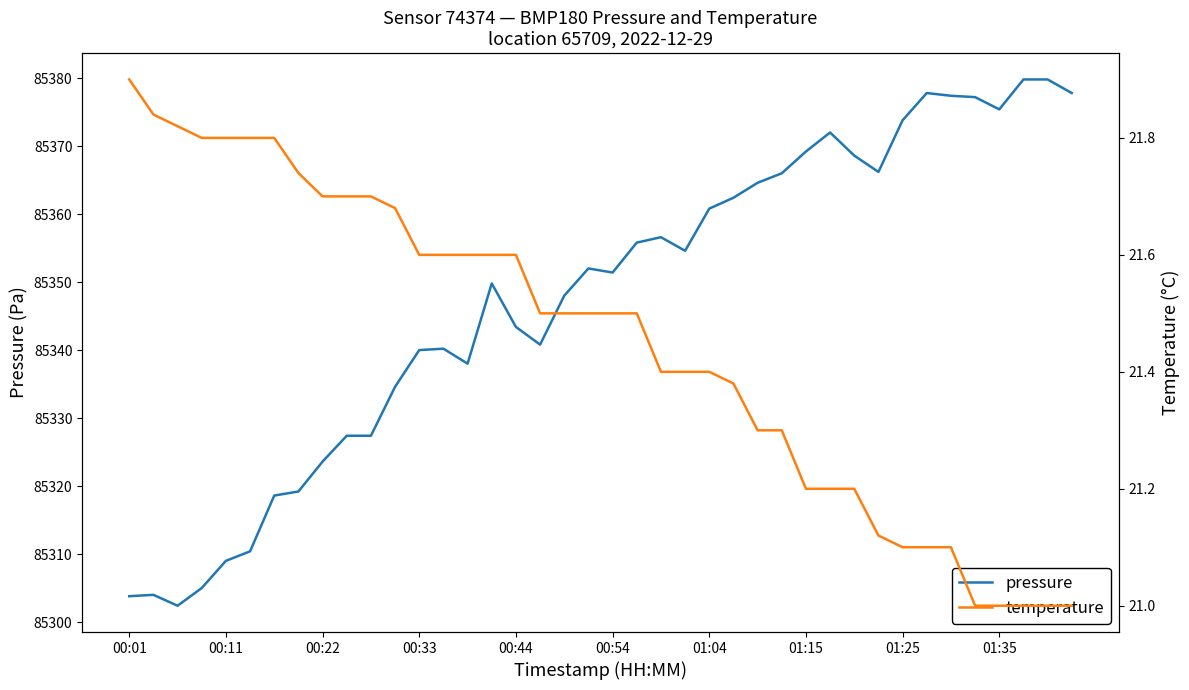

The value of pressure at 00:22 is 151465.5. True or false?

False